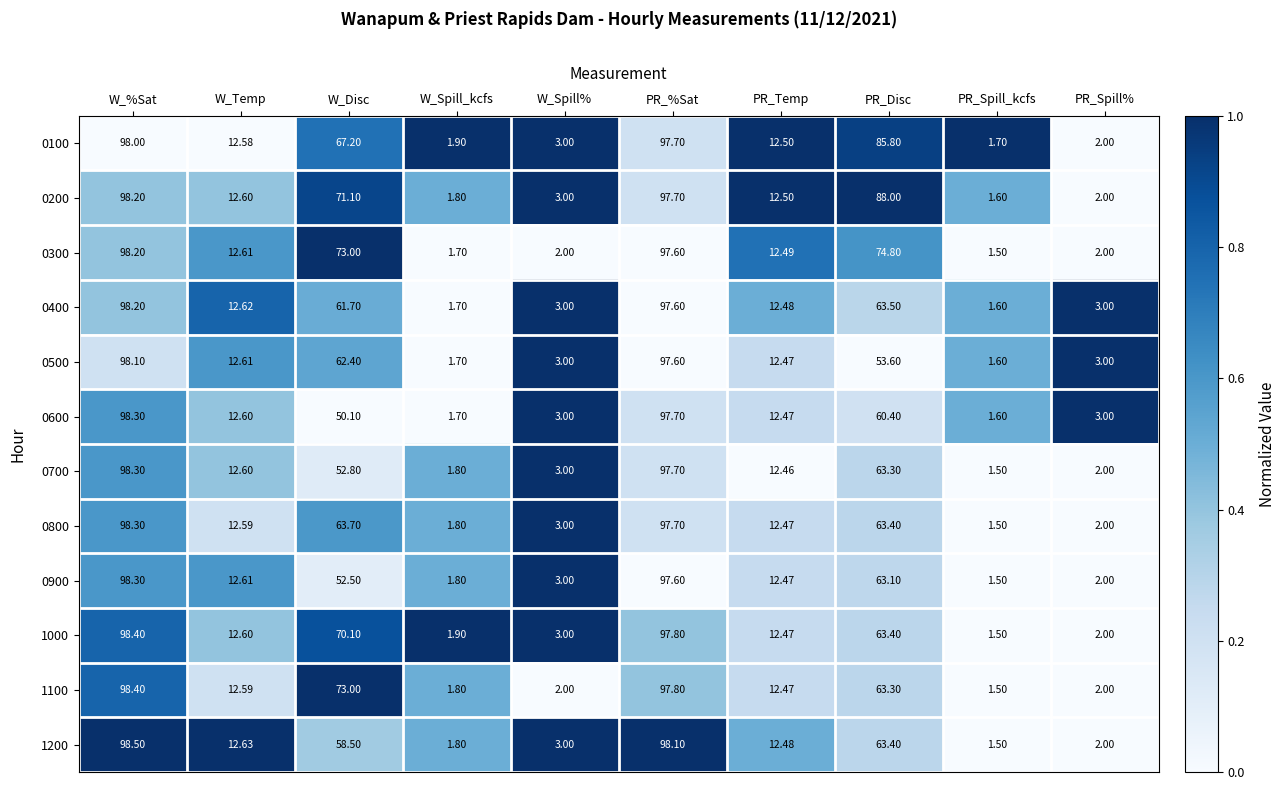

List the labels in order of 0800 value, smallest first.

PR_Spill_kcfs, W_Spill_kcfs, PR_Spill%, W_Spill%, PR_Temp, W_Temp, PR_Disc, W_Disc, PR_%Sat, W_%Sat